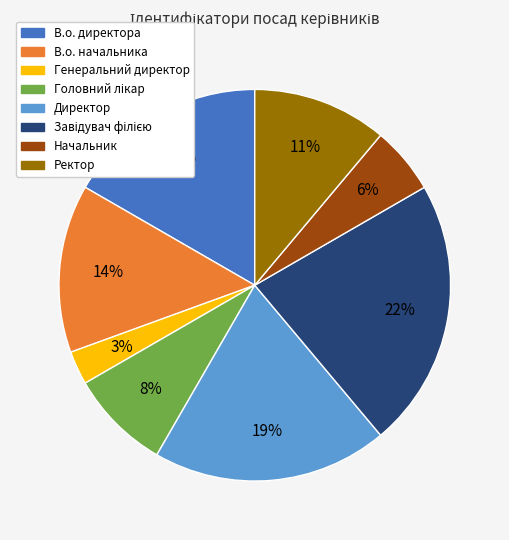

Do Ректор and Директор together represent more than half of the pie?

No